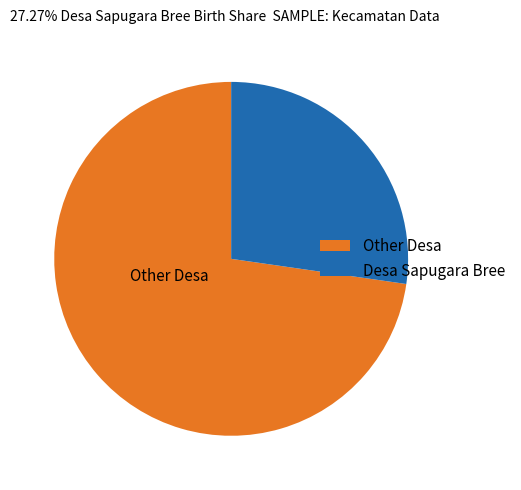

Combined, do Desa Sapugara Bree and Other Desa account for over 50%?

Yes